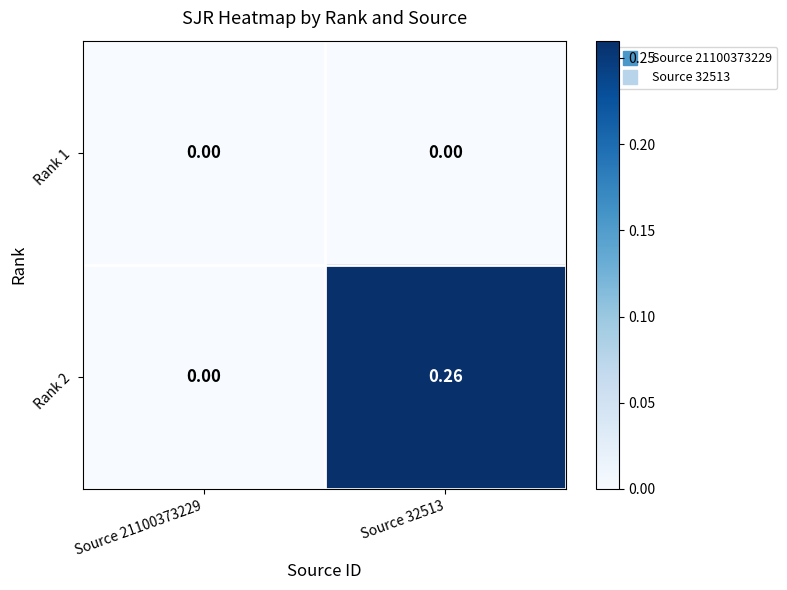

Is the value of Rank 2 at Source 32513 greater than the value of Rank 1 at Source 21100373229?

Yes